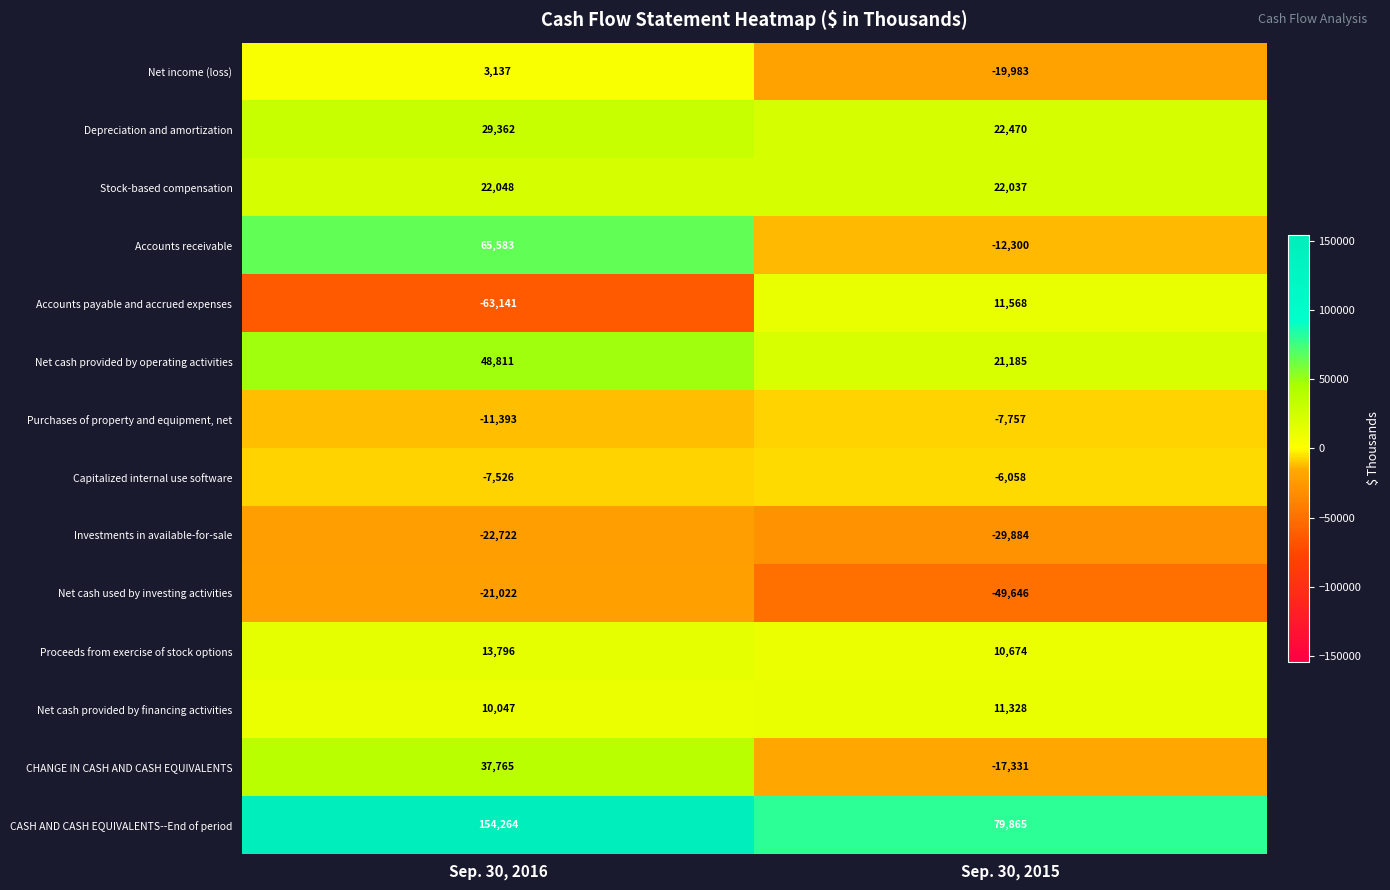

What is the average value of the CHANGE IN CASH AND CASH EQUIVALENTS series?

10217